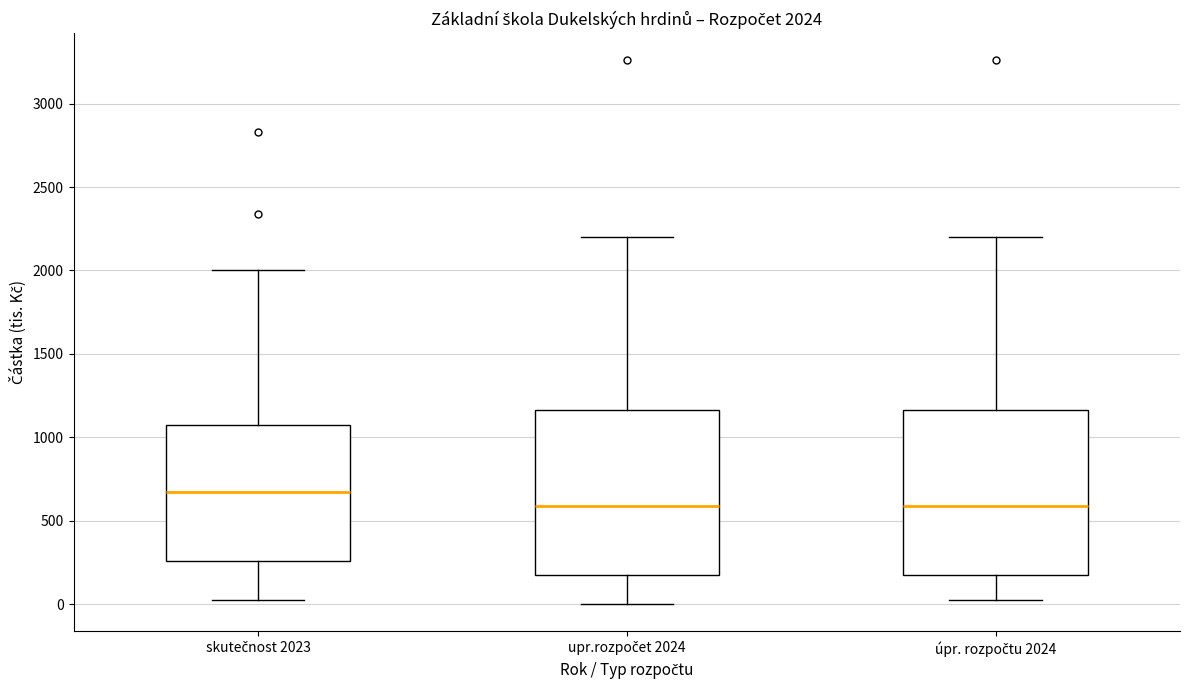

Which box has the highest median line?

skutečnost 2023